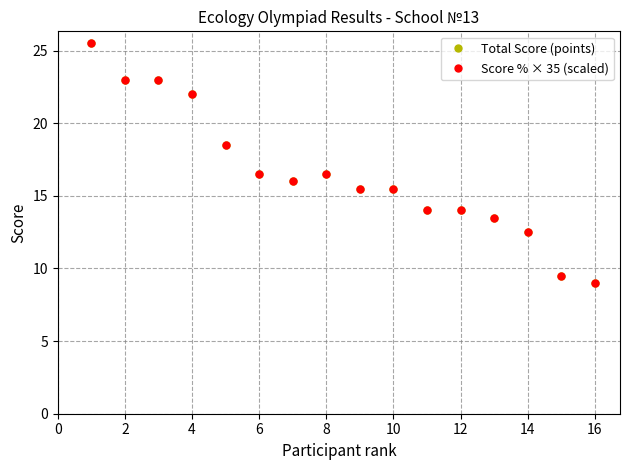

At how many categories does at least one series exceed 20?

4